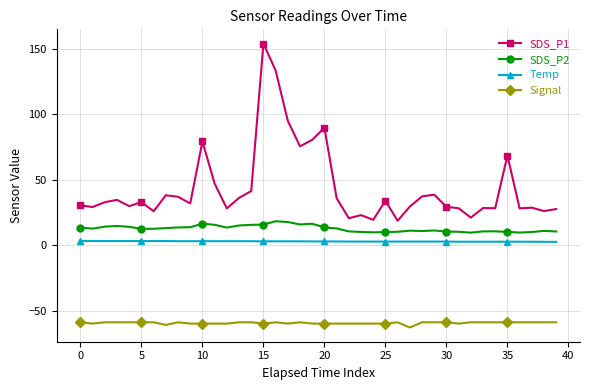

How many lines are shown in the chart?

4